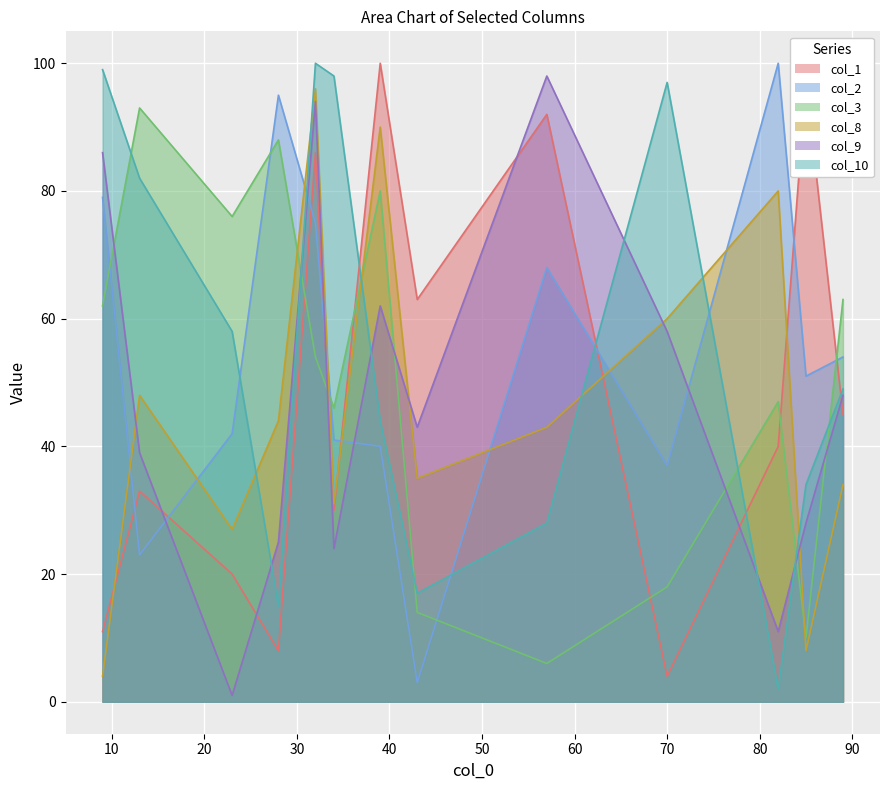

Between 39 and 28, which is larger?

39